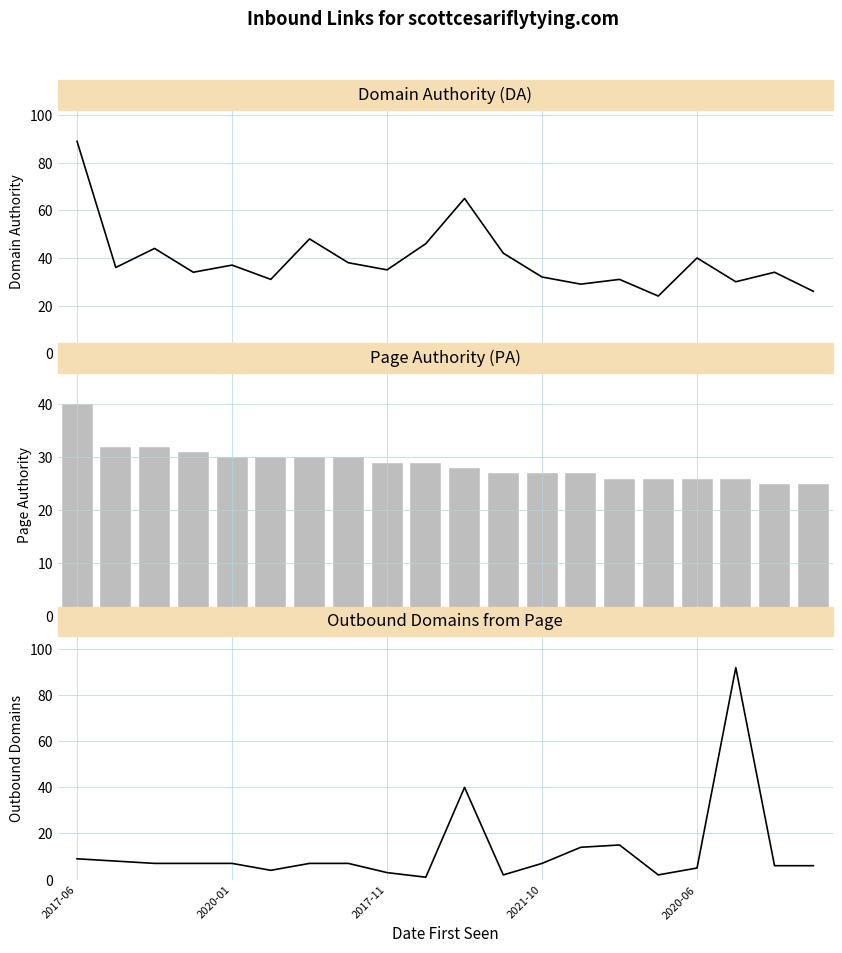

What is the minimum value shown in the chart?

1